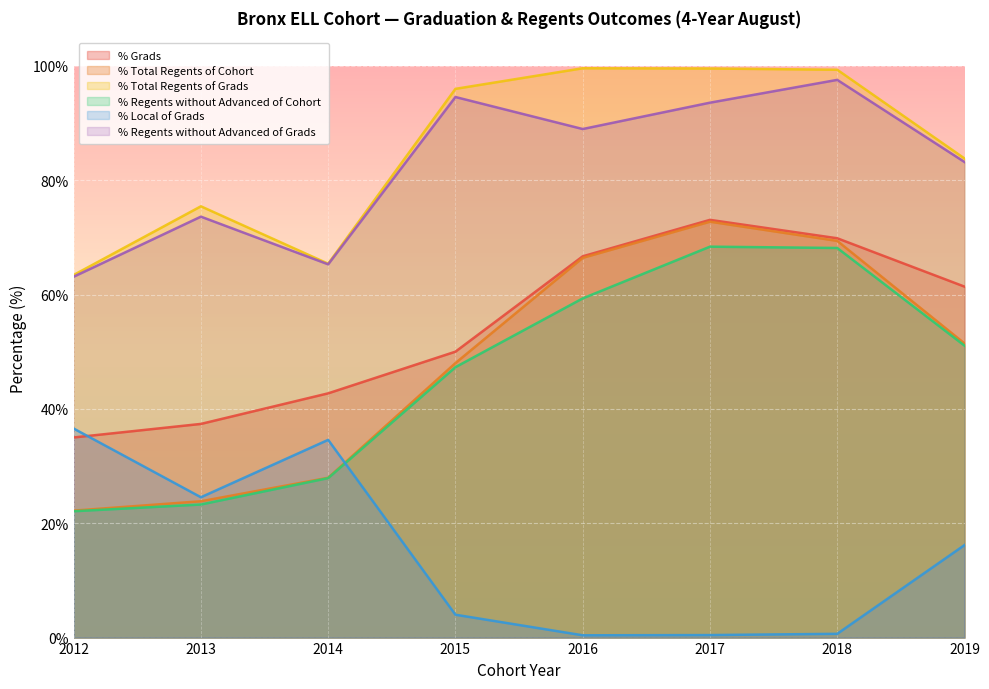

Between 2014 and 2018, which is larger?

2018